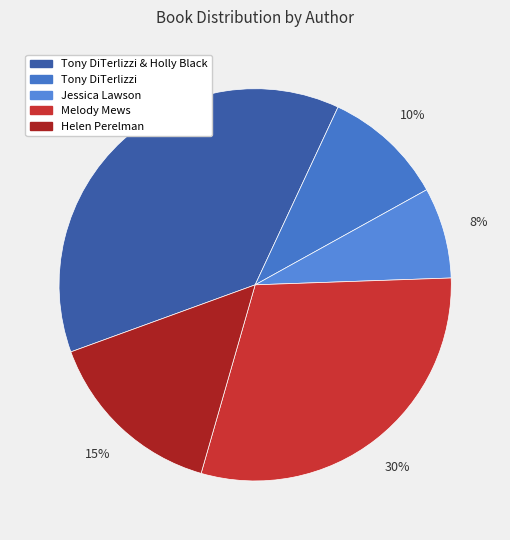

Count the number of slices in the pie.

5